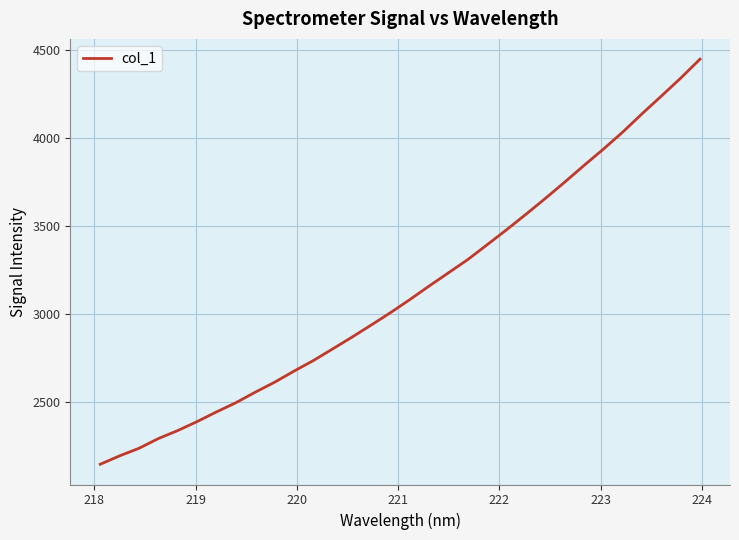

What is the difference between the maximum and minimum values?

2305.1